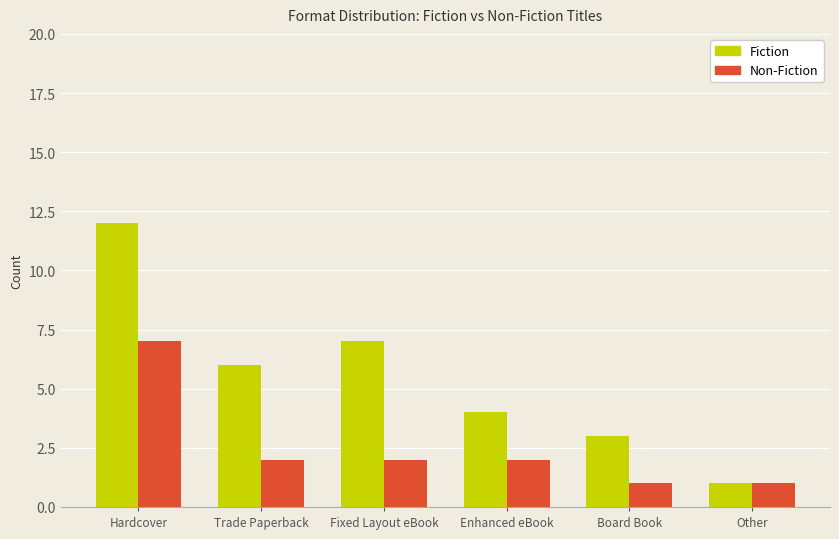

What is the maximum value for Fiction?

12